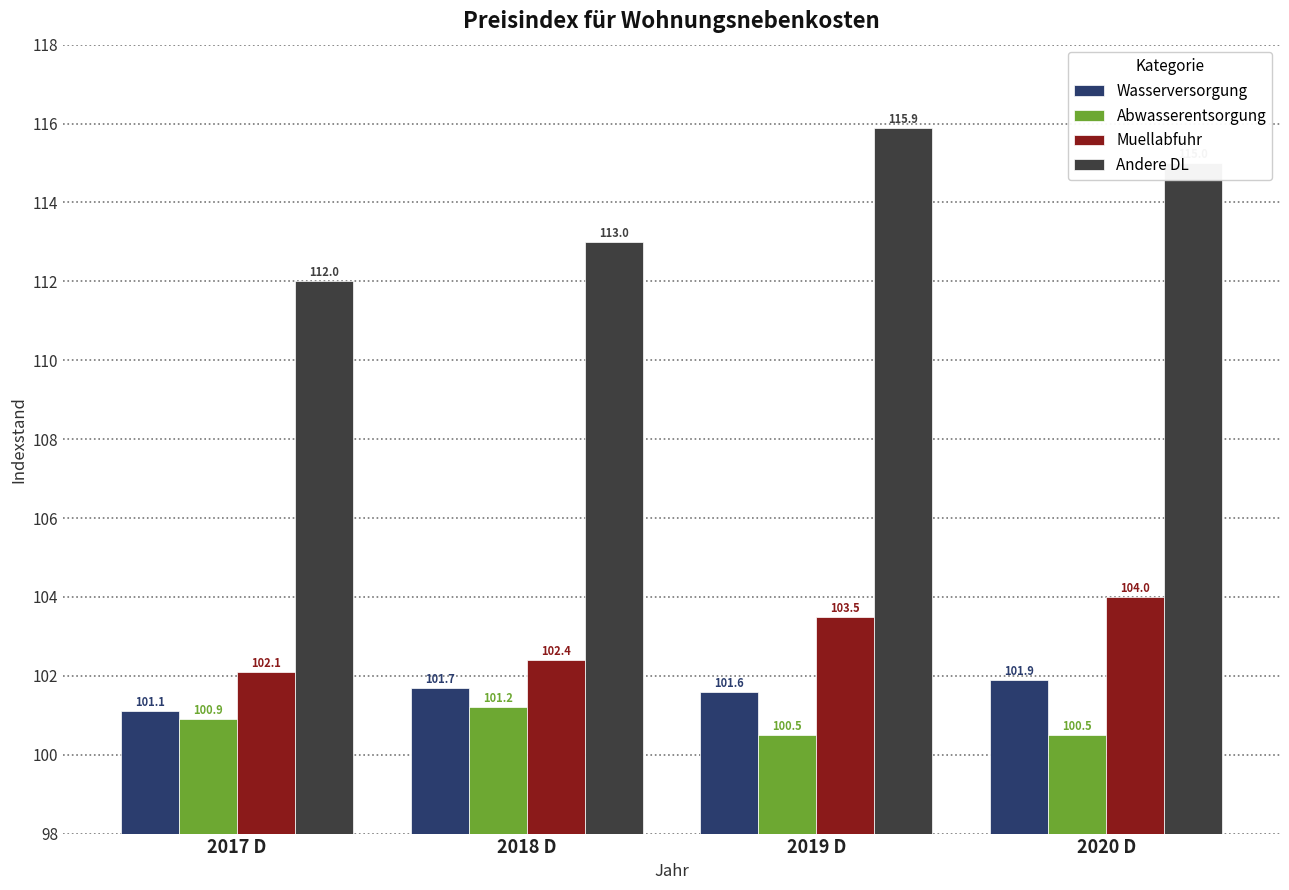

What value does the Andere DL series have at 2017 D?

112.0